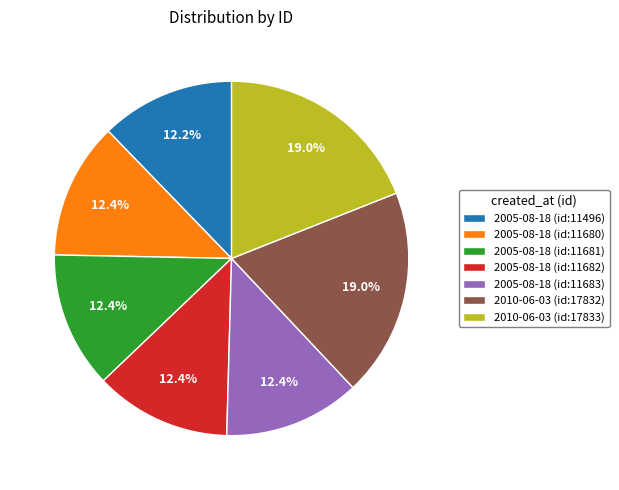

Approximately how many times larger is the value at 2010-06-03 (id:17833) compared to 2005-08-18 (id:11682)?

1.5